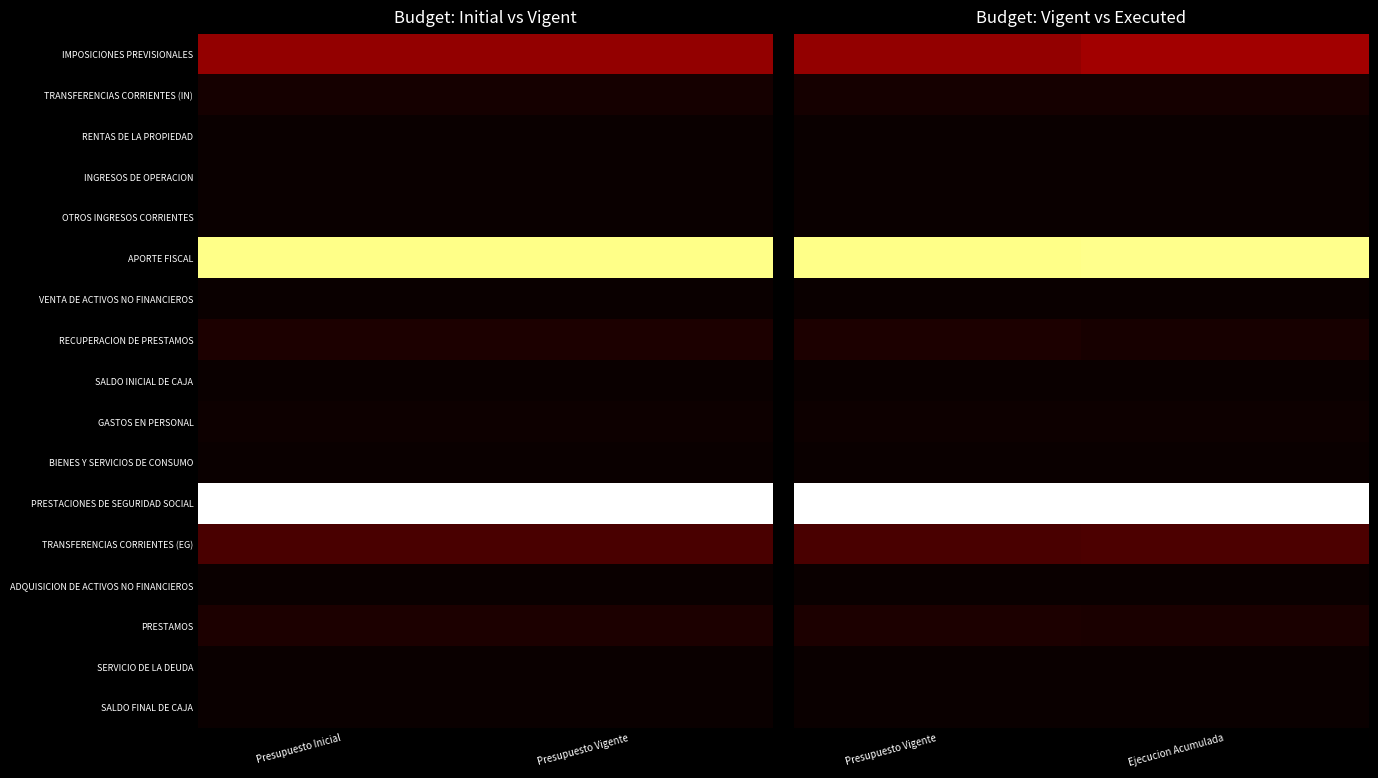

Between Presupuesto Vigente and Presupuesto Inicial, which is larger?

Presupuesto Vigente